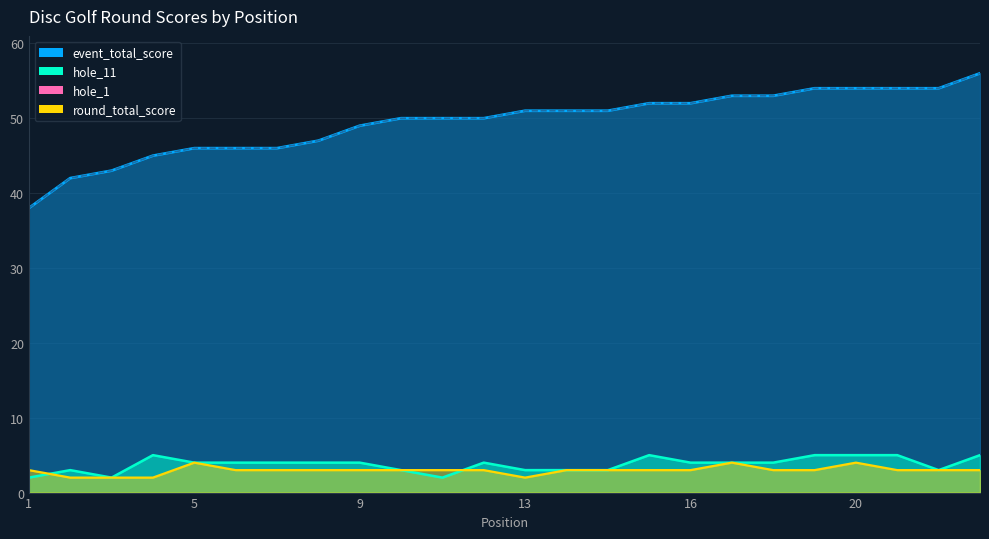

What is the sum of all hole_1 values?

71